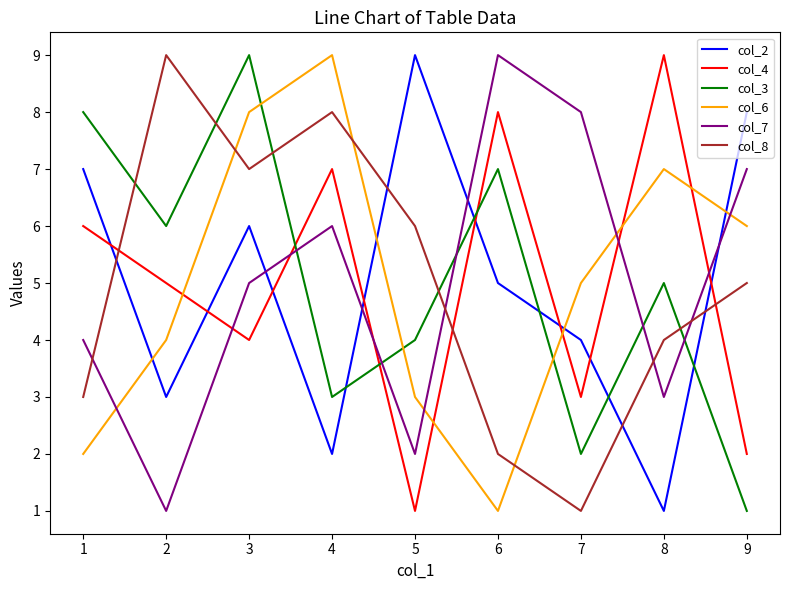

What are all the series names shown in the legend?

col_2, col_4, col_3, col_6, col_7, col_8